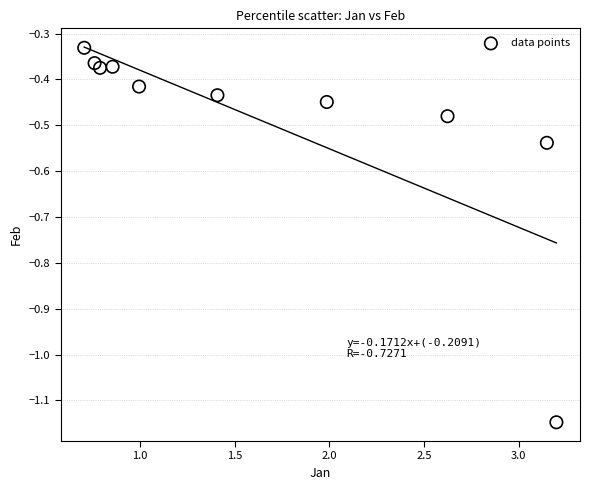

What is the range of X values (max minus min)?

2.5